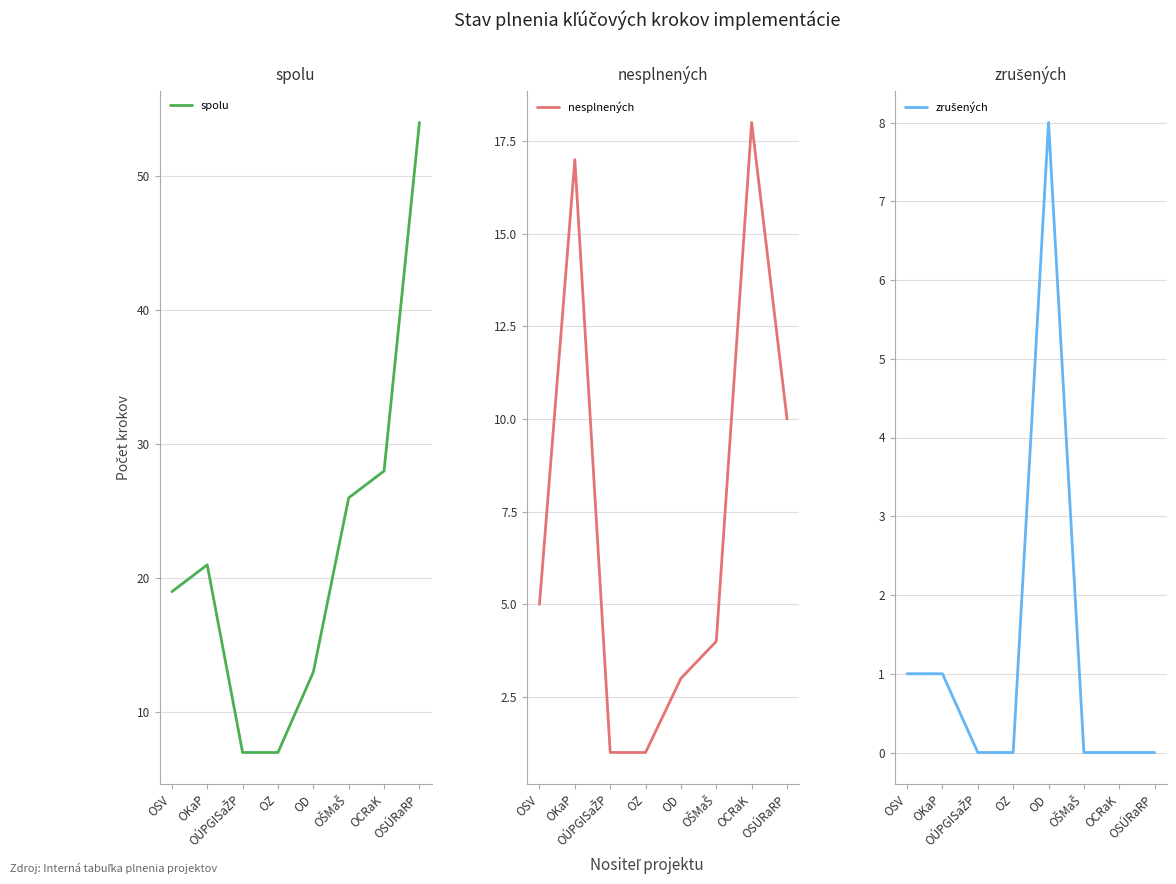

What is the sum of all zrušených values?

10